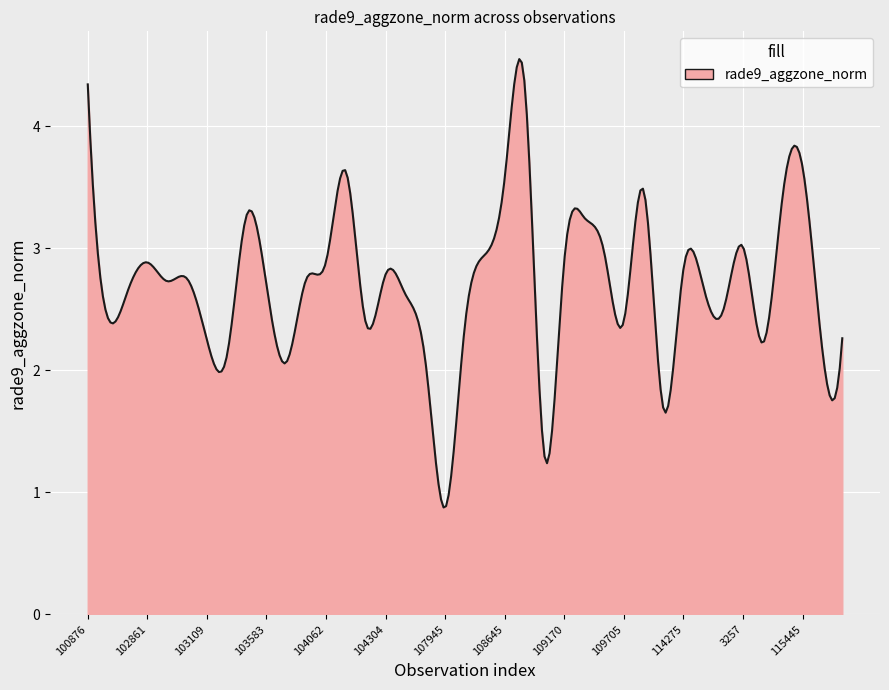

What is the smallest value displayed?

0.9